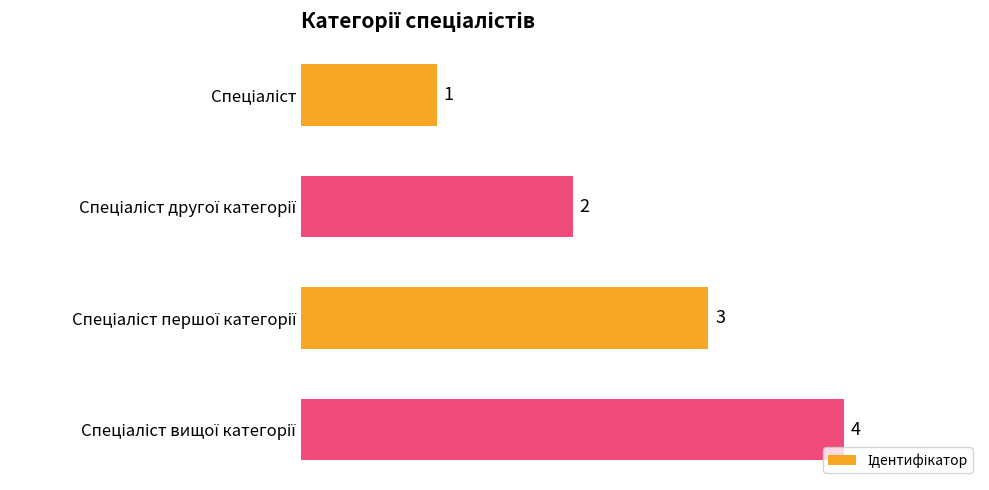

What is the sum of all values?

10